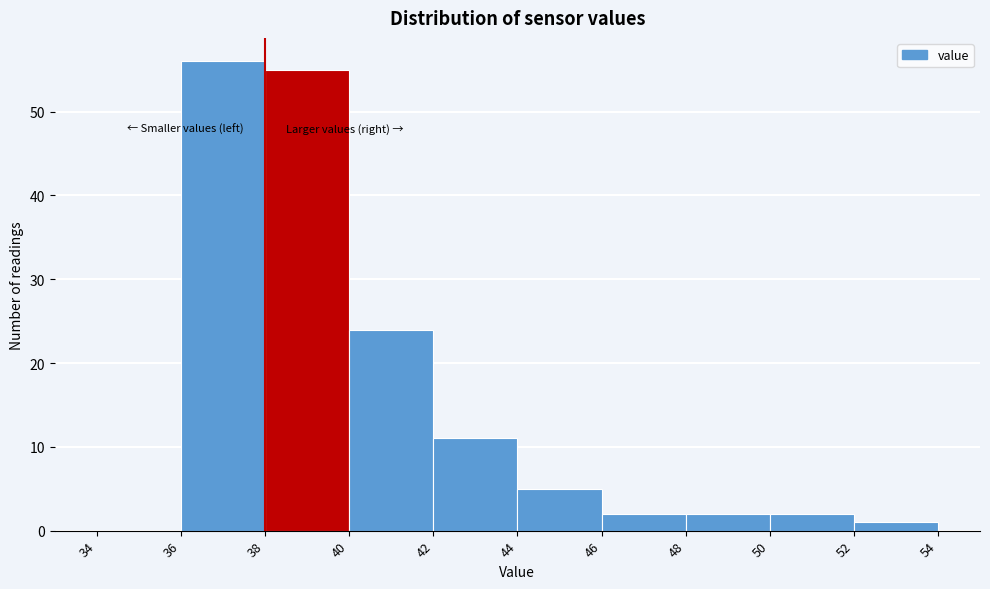

How tall is the bar that spans 36 to 38 on the x-axis? The values are not printed on the chart, so give them approximately, as read against the axis.

56